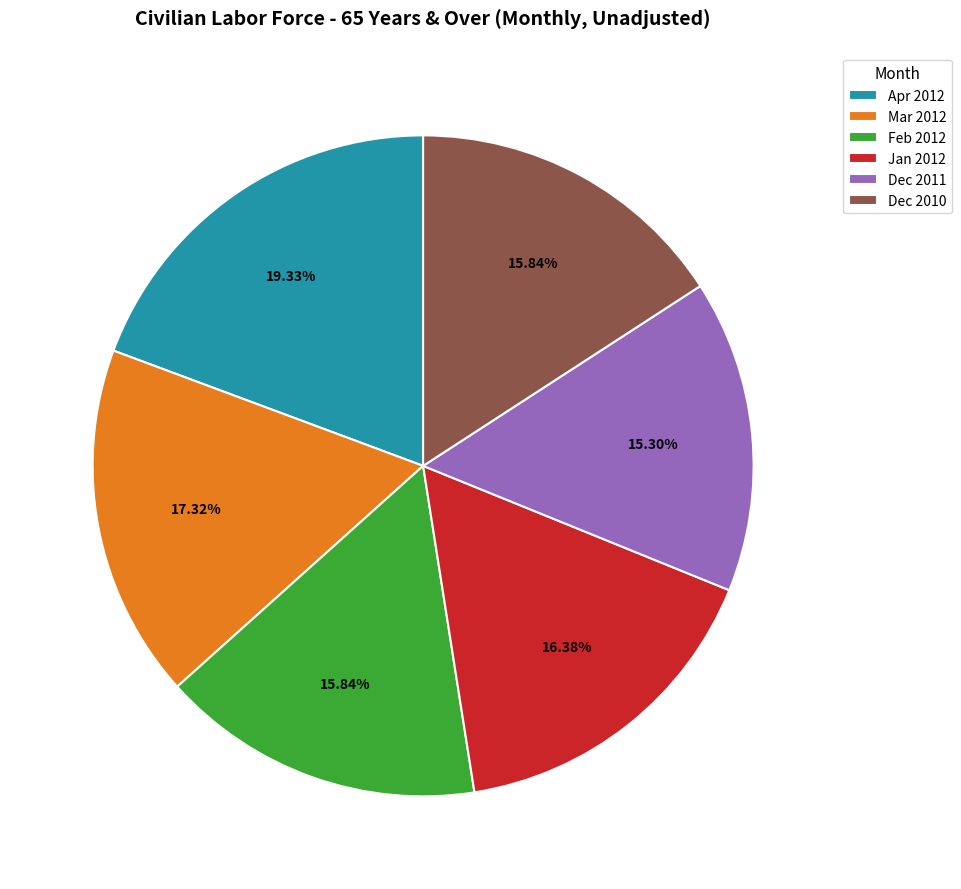

Which has a higher value, Dec 2011 or Dec 2010?

Dec 2010